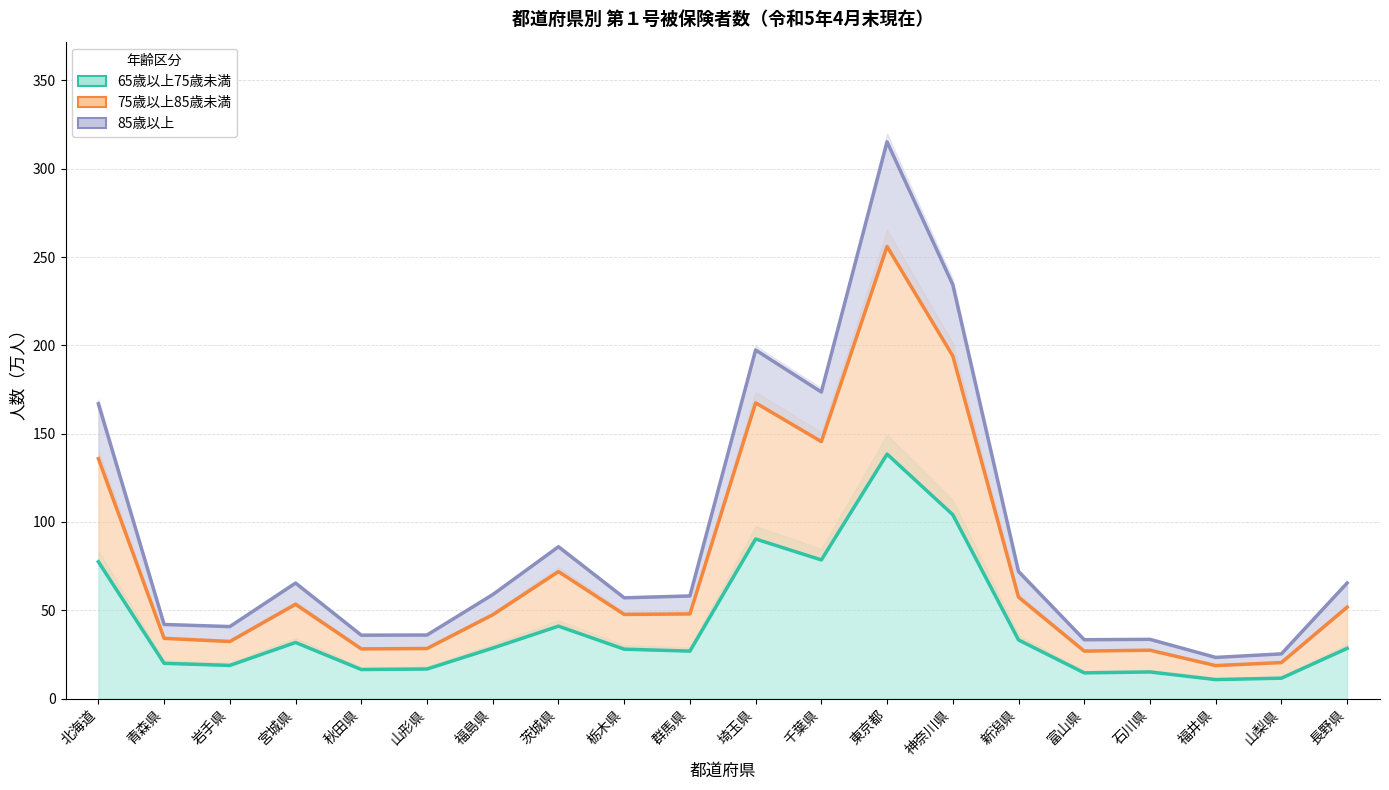

Which has a higher value, 山形県 or 新潟県?

新潟県